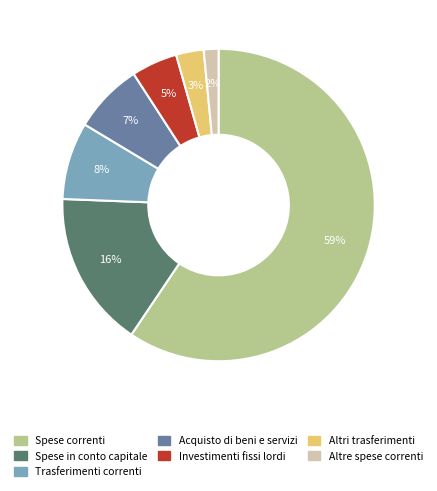

True or false: Acquisto di beni e servizi accounts for 13% of the total.

False